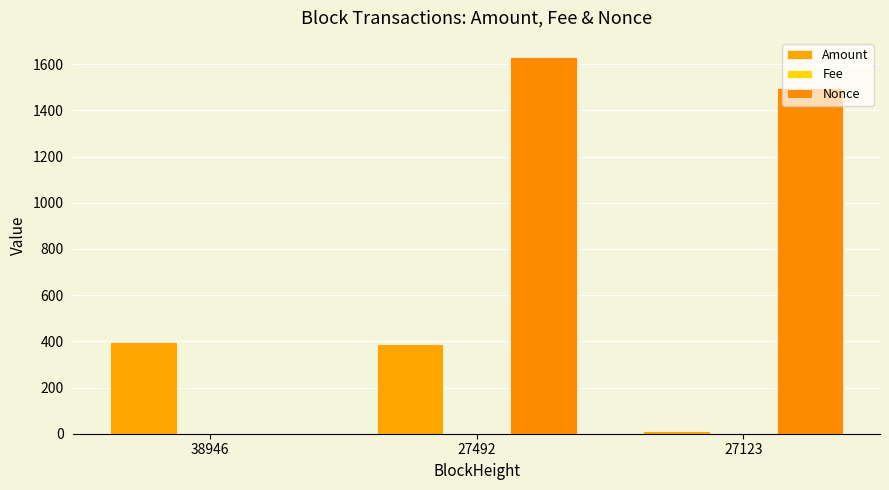

How many groups of bars are there?

3